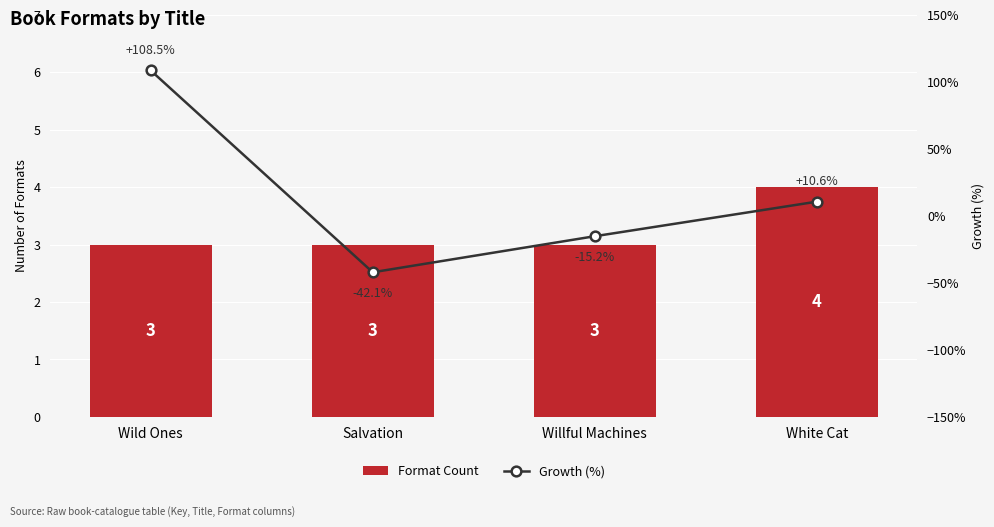

How many series are shown in this chart?

2